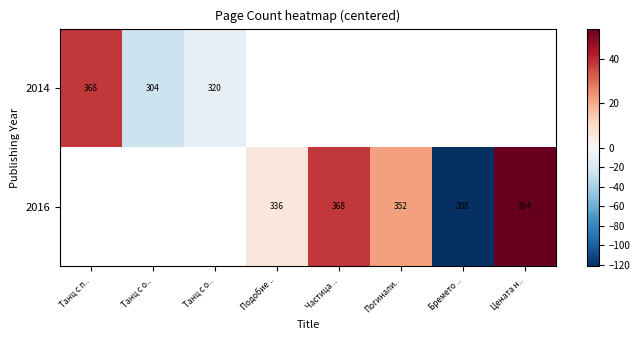

At which category does the chart reach its peak across all series?

Цената н..